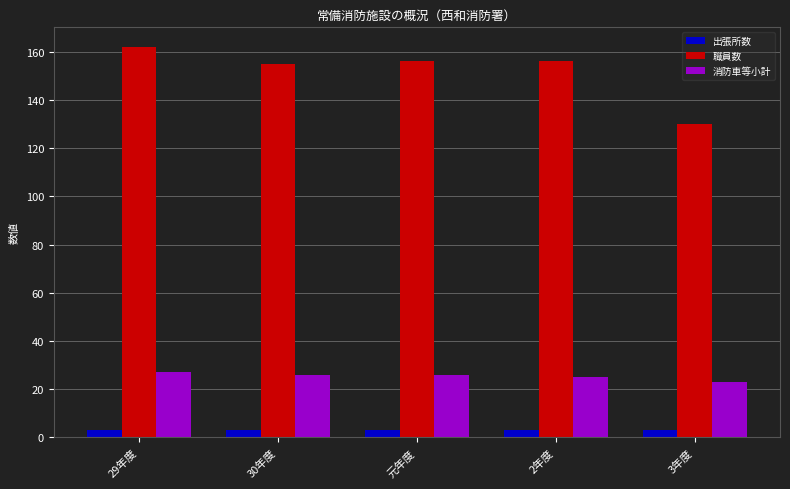

What is the minimum value for 消防車等小計?

23